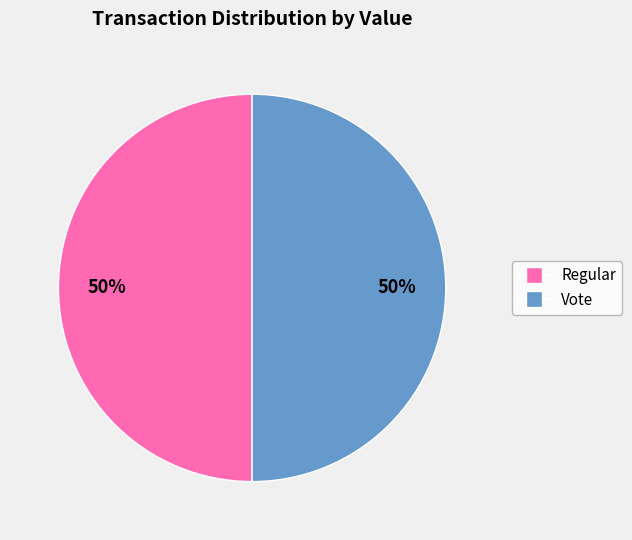

Count the number of slices in the pie.

2